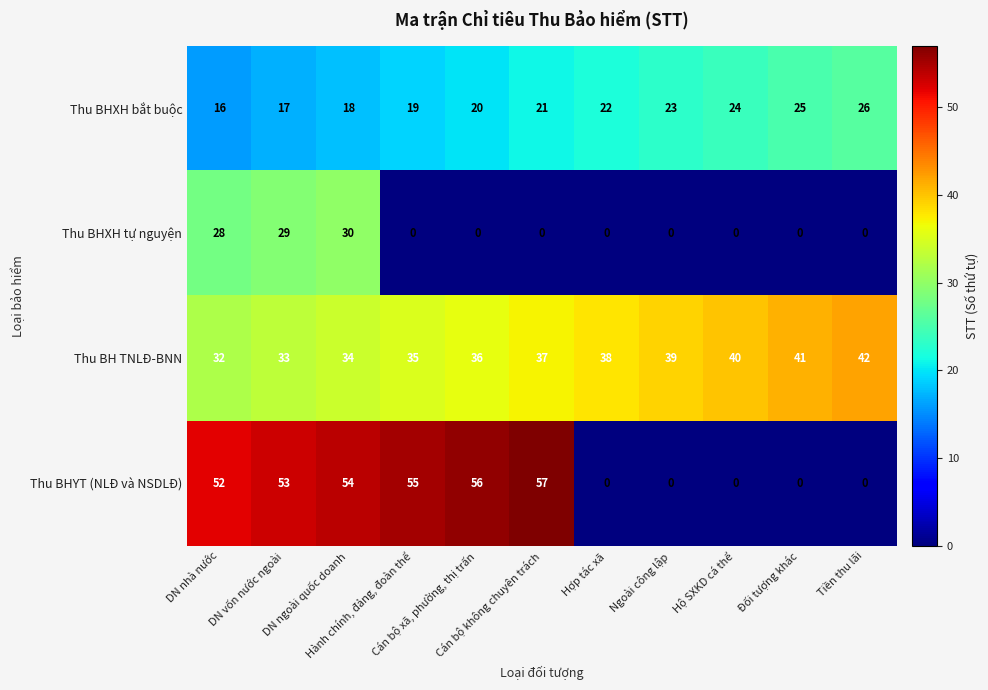

What is the highest value of the Thu BH TNLĐ-BNN series?

42